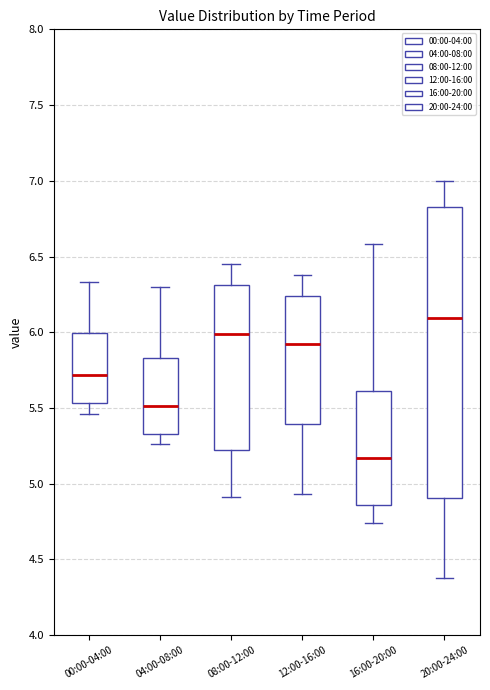

Reading left to right, transcribe this box plot: for each box, give where its median line is, the range the box spans, and where its two whiskers end, as read against the y-axis. The values are not printed on the chart, so give them approximately, as read against the axis.

00:00-04:00: median 5.70, box 5.55 to 6.00, whiskers 5.45 to 6.35
04:00-08:00: median 5.50, box 5.35 to 5.85, whiskers 5.25 to 6.30
08:00-12:00: median 6.00, box 5.20 to 6.30, whiskers 4.90 to 6.45
12:00-16:00: median 5.90, box 5.40 to 6.25, whiskers 4.95 to 6.40
16:00-20:00: median 5.15, box 4.85 to 5.60, whiskers 4.75 to 6.60
20:00-24:00: median 6.10, box 4.90 to 6.85, whiskers 4.40 to 7.00